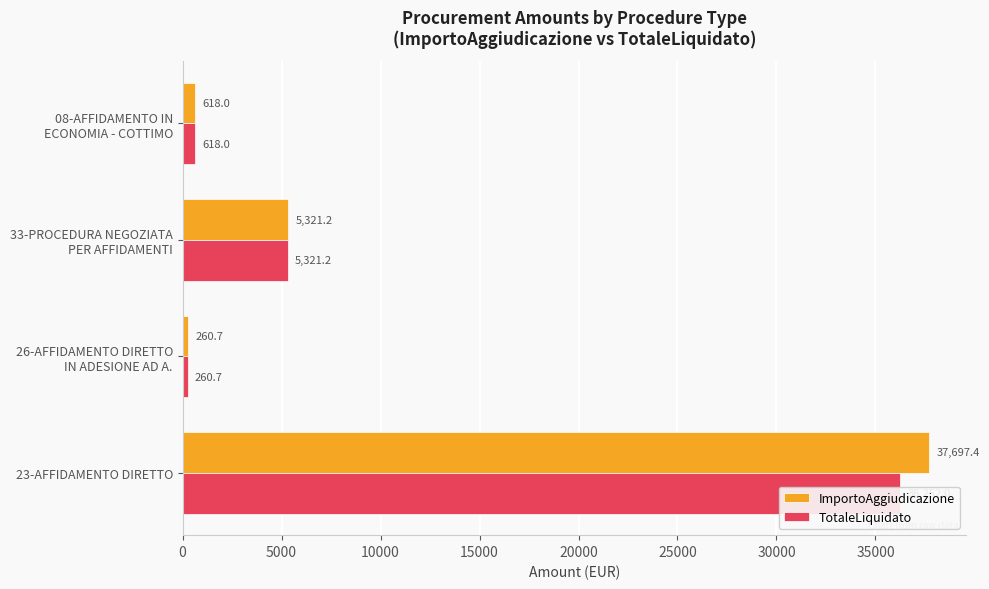

What is the average value of the TotaleLiquidato series?

10613.0